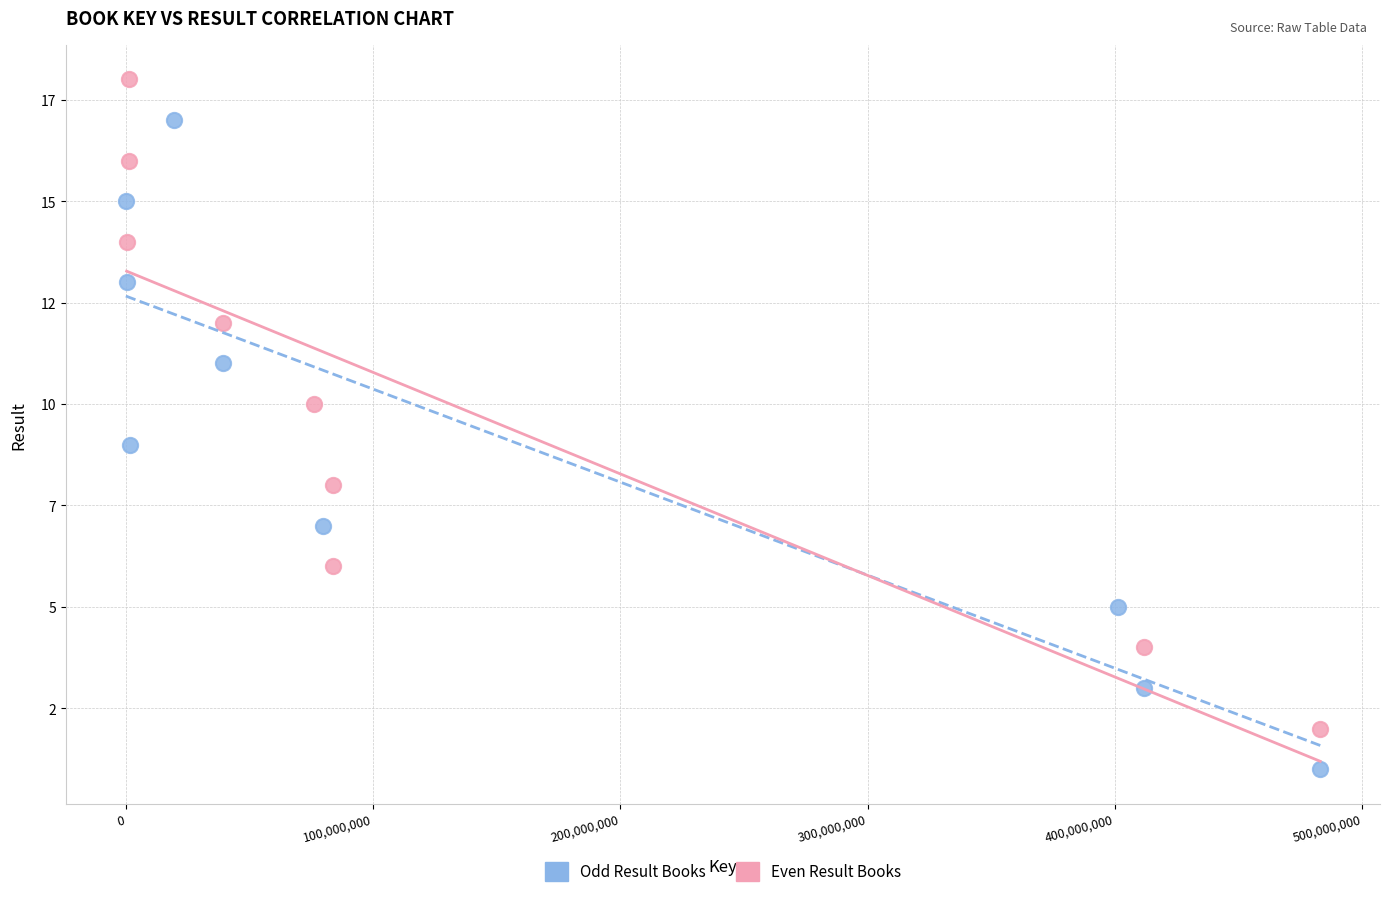

Which series reaches the minimum Y coordinate?

Odd Result Books